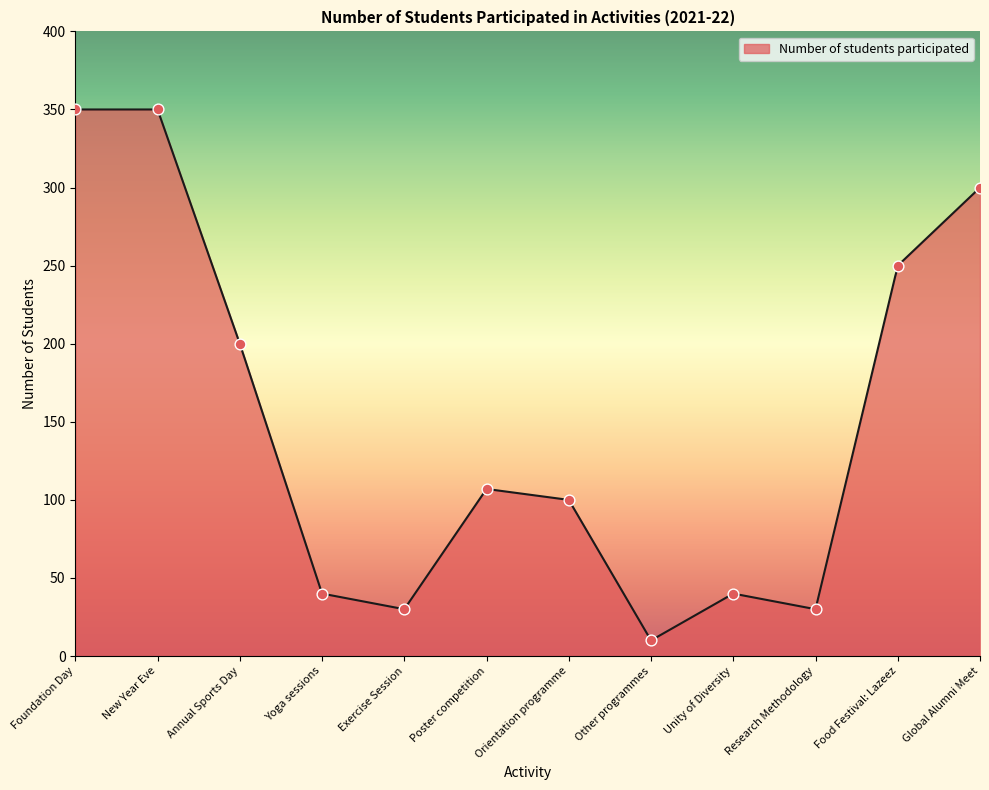

Which has a higher value, Foundation Day or Other programmes?

Foundation Day